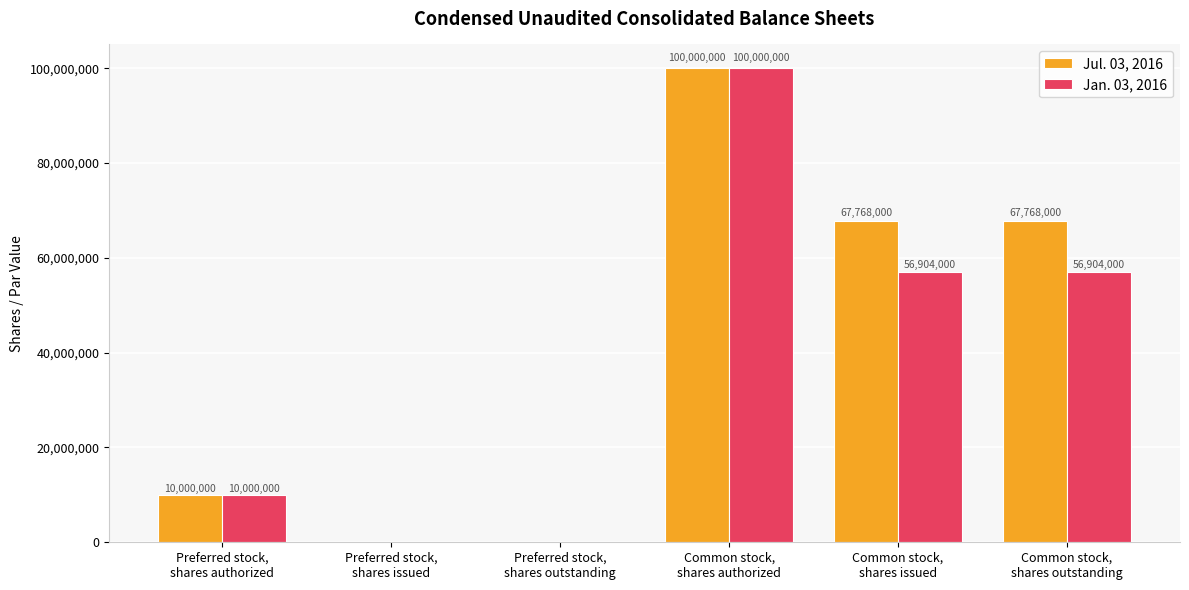

How many Jul. 03, 2016 values are between 0 and 67768000?

5